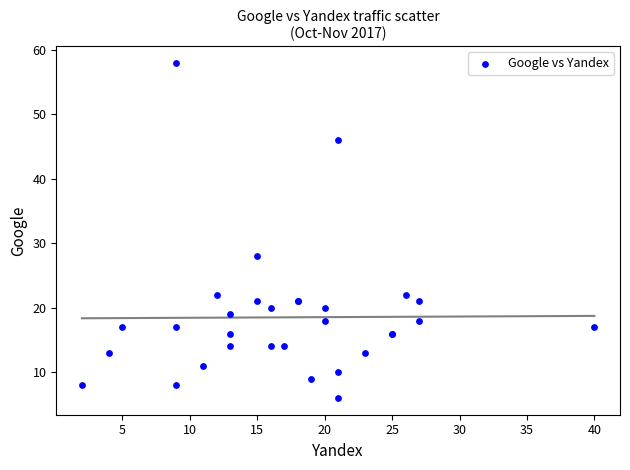

What Y value in the scatter plot is closest to 32?

28